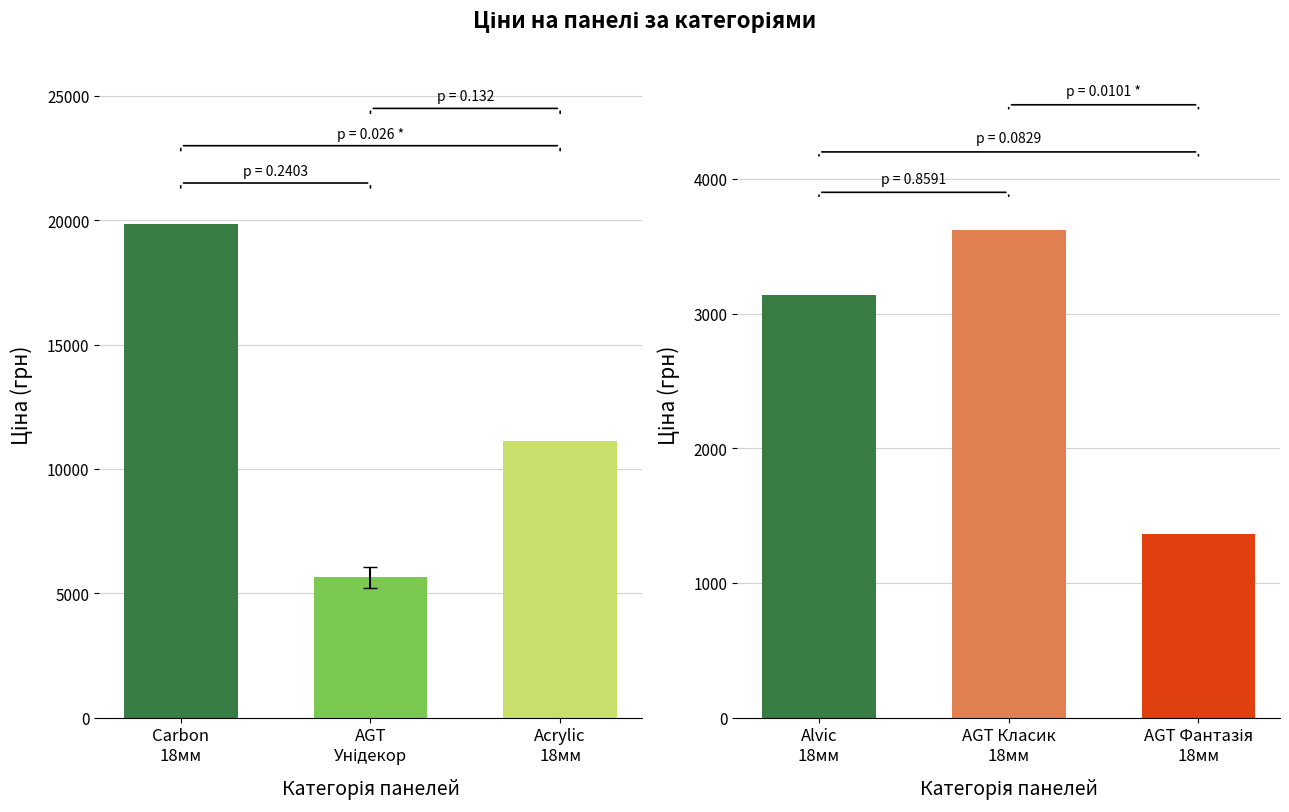

List the series in order of their peak value, highest first.

Панель Carbon, Панель акрилова Acrylic, Панель AGT Унідекор